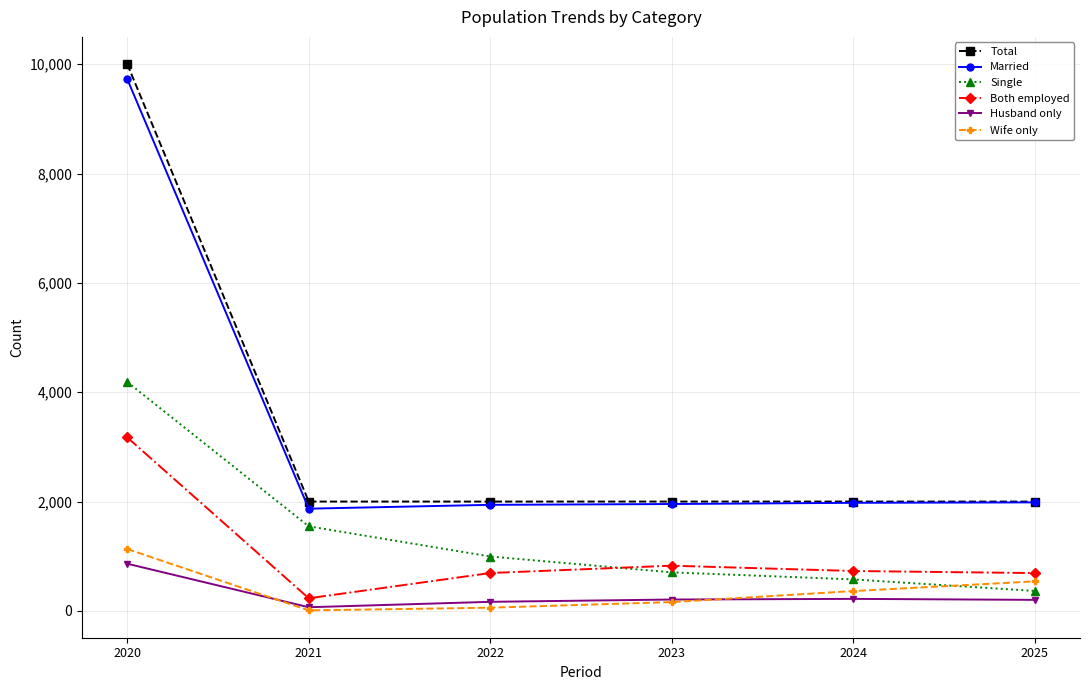

At how many categories does at least one series exceed 9993?

1